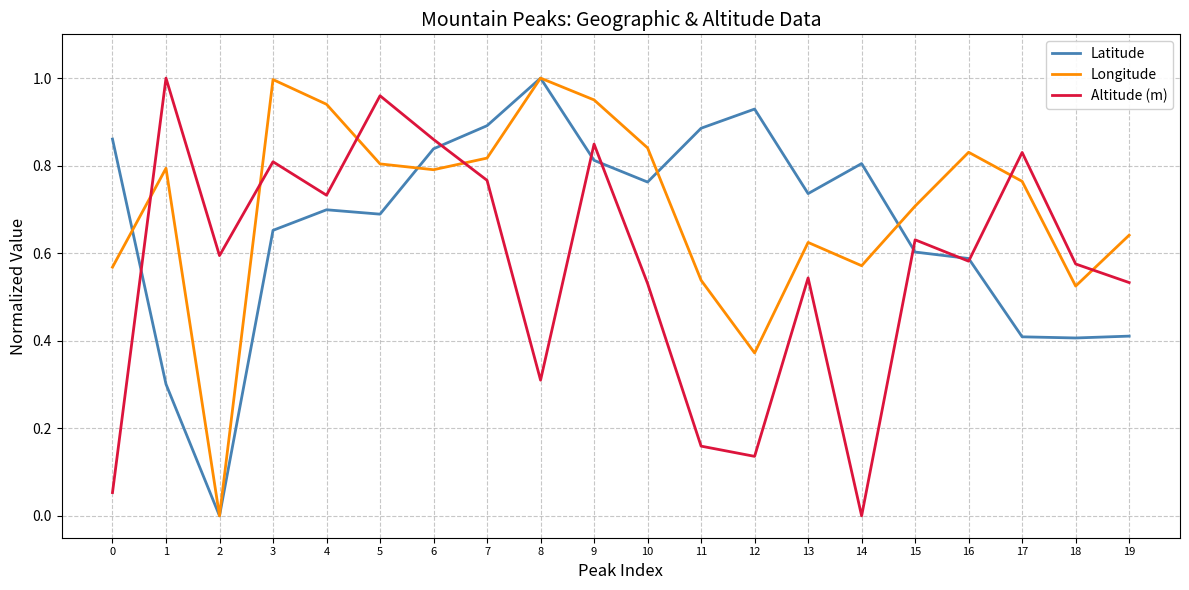

Between which two adjacent categories do Longitude and Altitude (m) first intersect?

0 and 1